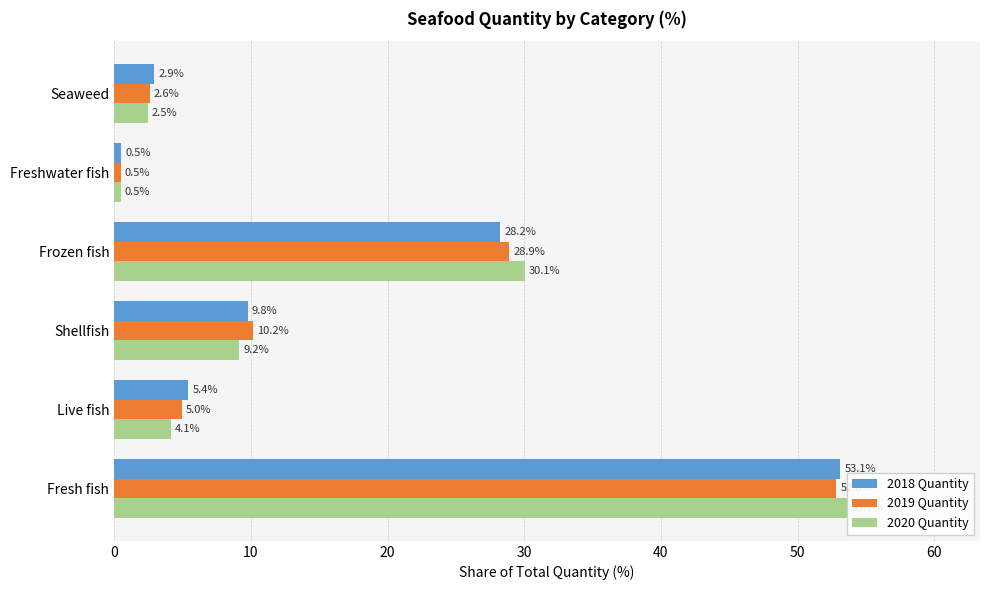

Between Shellfish and Seaweed, which series saw the biggest shift?

2019 Quantity